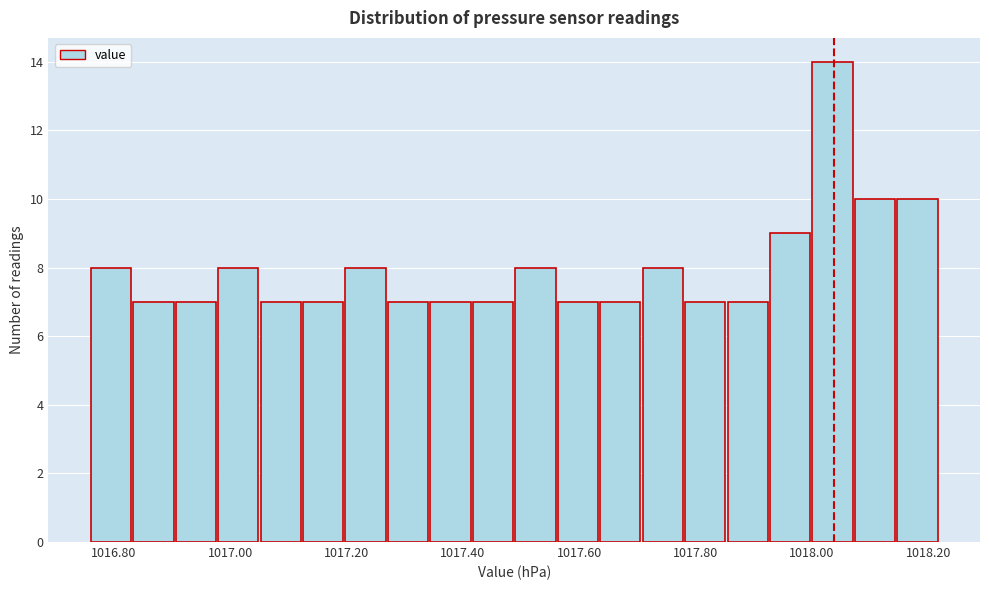

Read against the x-axis, roughly where is the centre of the tallest bar?

1018.04